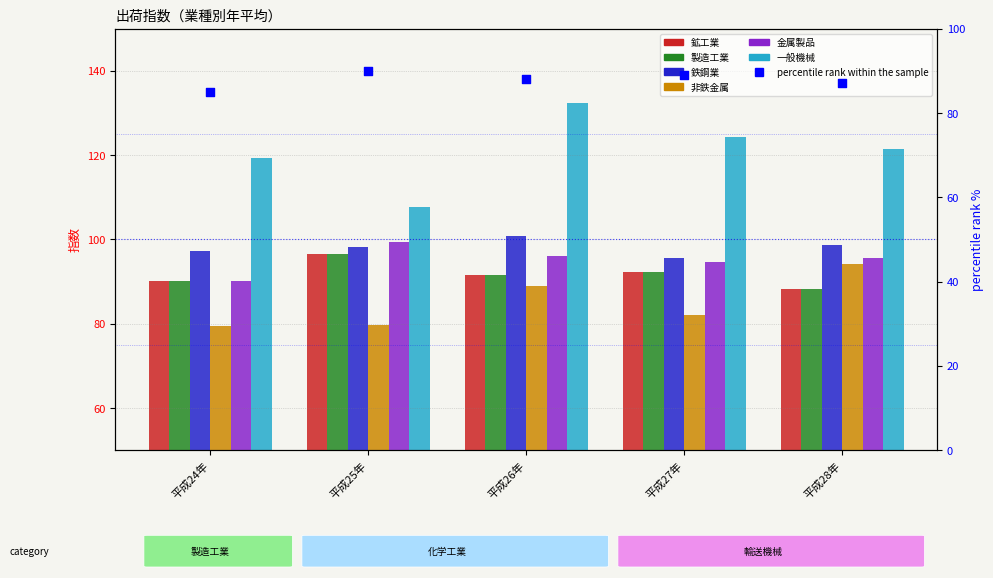

Which series contains the highest Y value?

一般機械